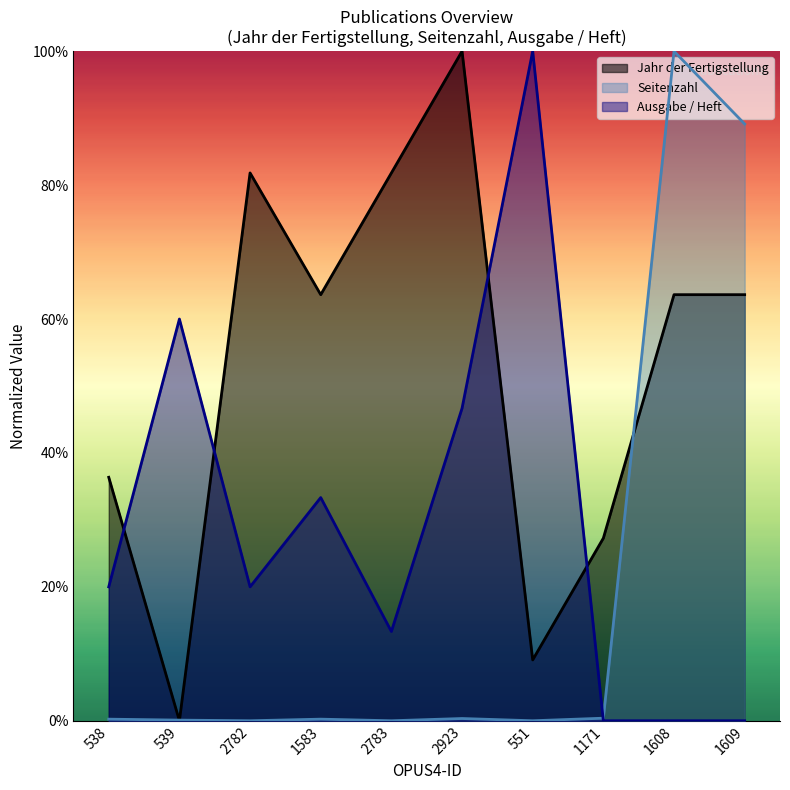

What are all the series names shown in the legend?

Jahr der Fertigstellung, Seitenzahl, Ausgabe / Heft